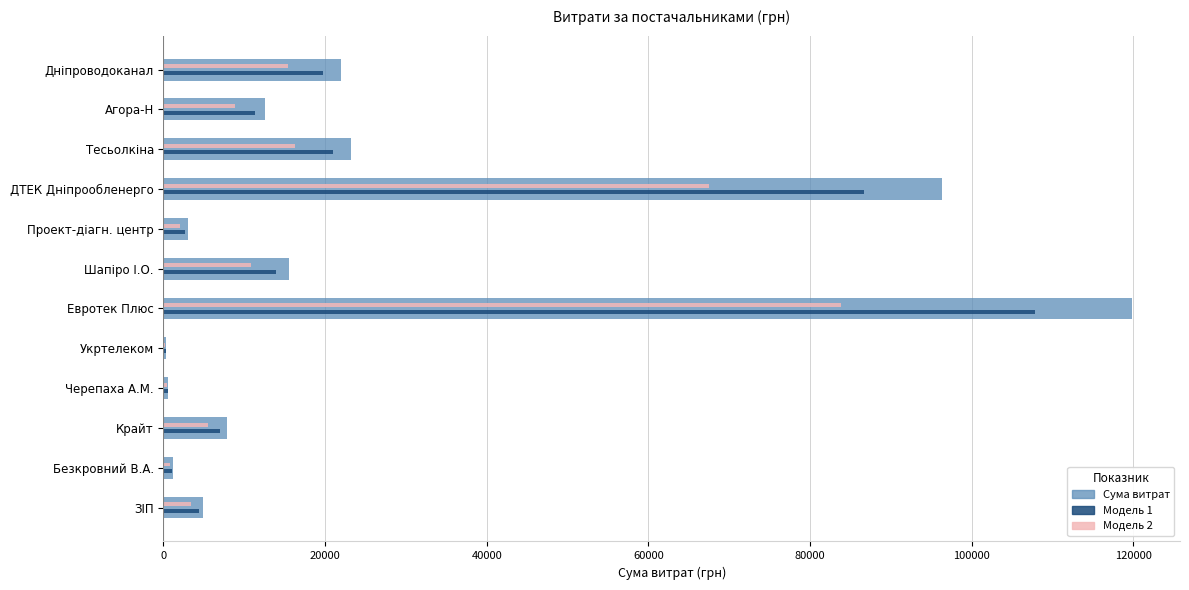

At which category is the sum across all series the highest?

Евротек Плюс